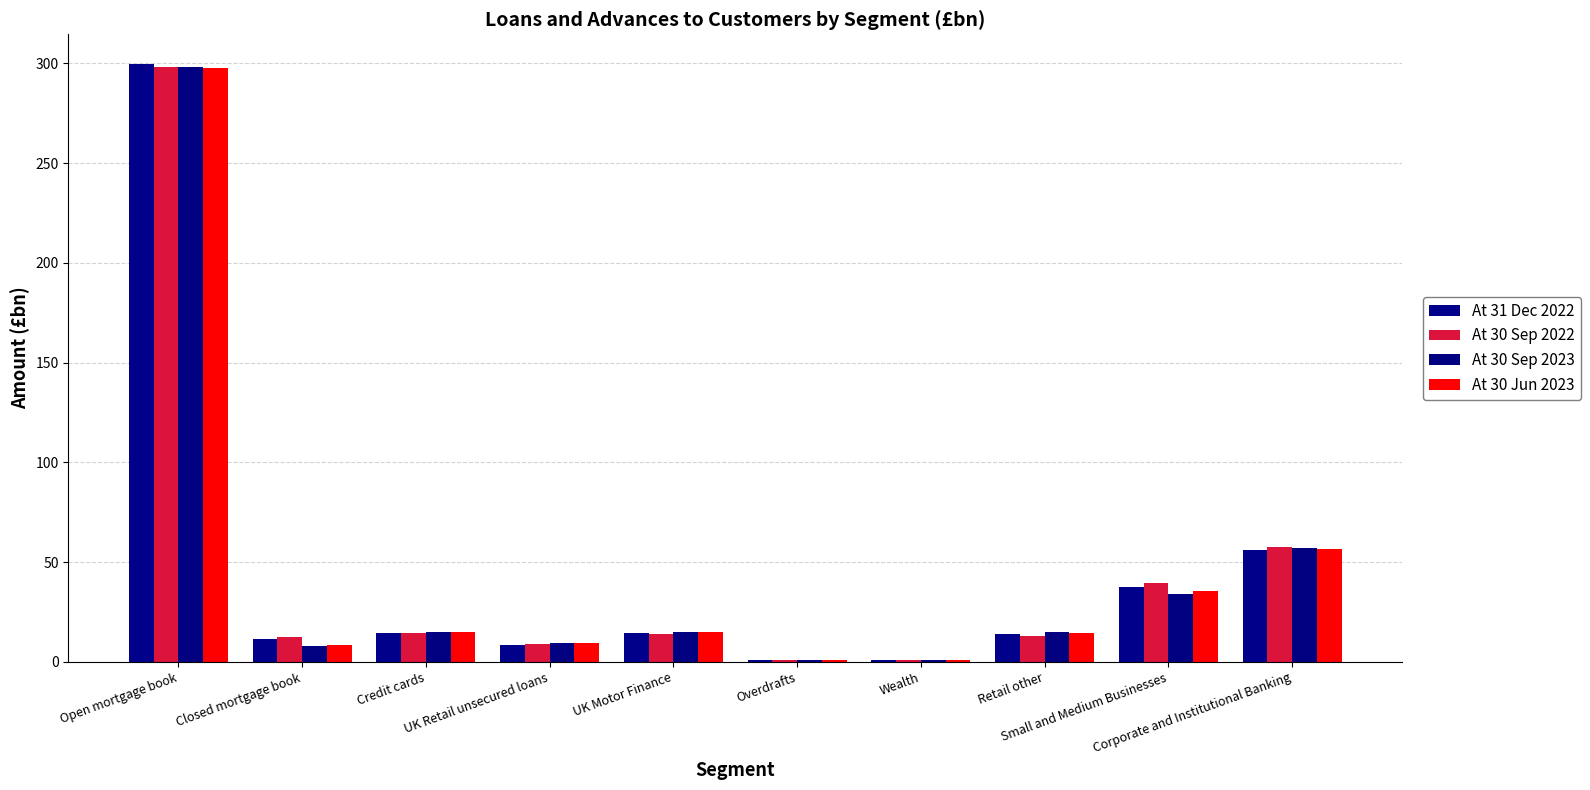

Which series changed the most between Open mortgage book and UK Retail unsecured loans?

At 31 Dec 2022